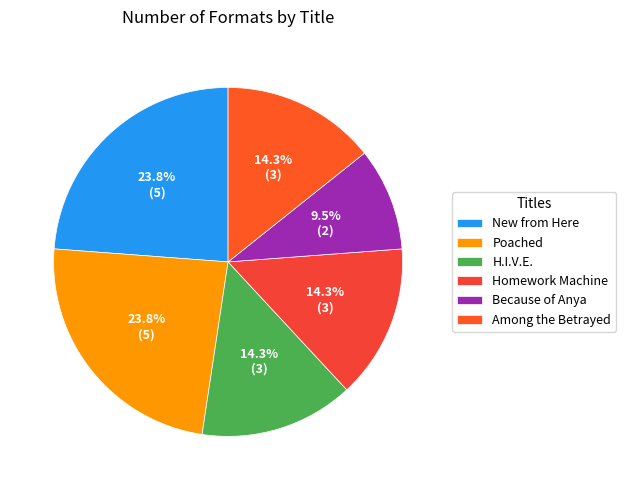

To the nearest percent, what is the average slice percentage?

17%